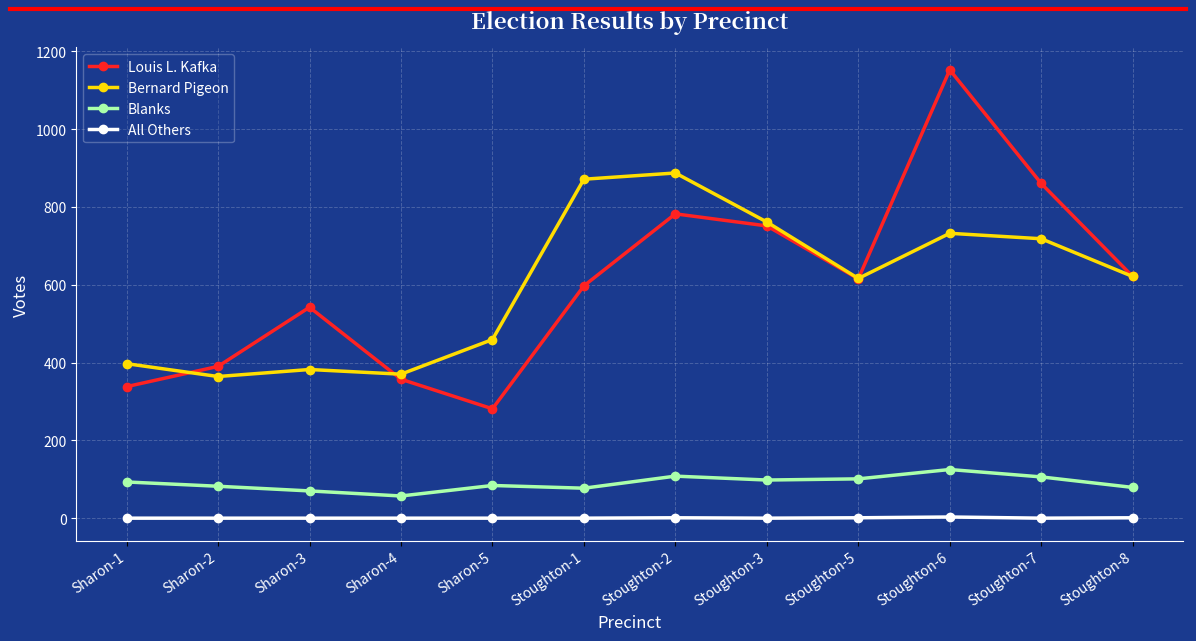

At how many categories does at least one series exceed 309?

12